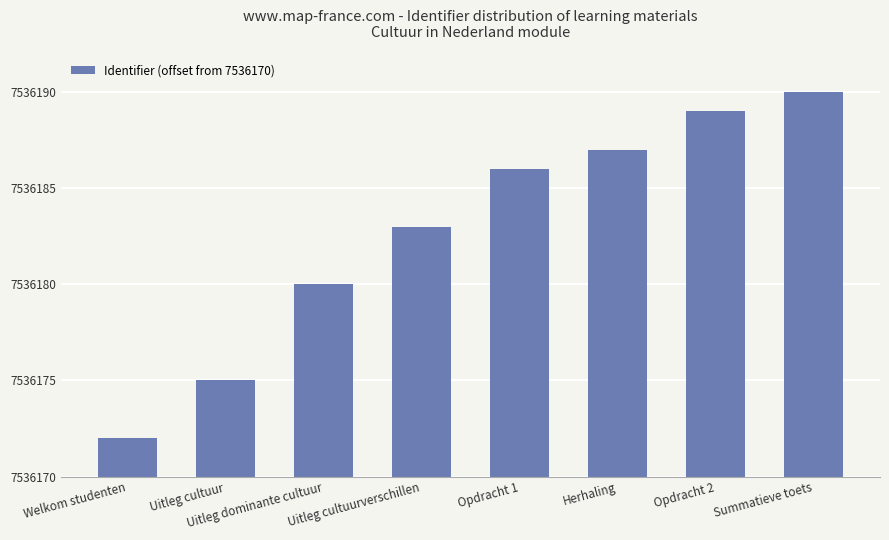

True or false: the data shows 13 at Uitleg cultuurverschillen.

True